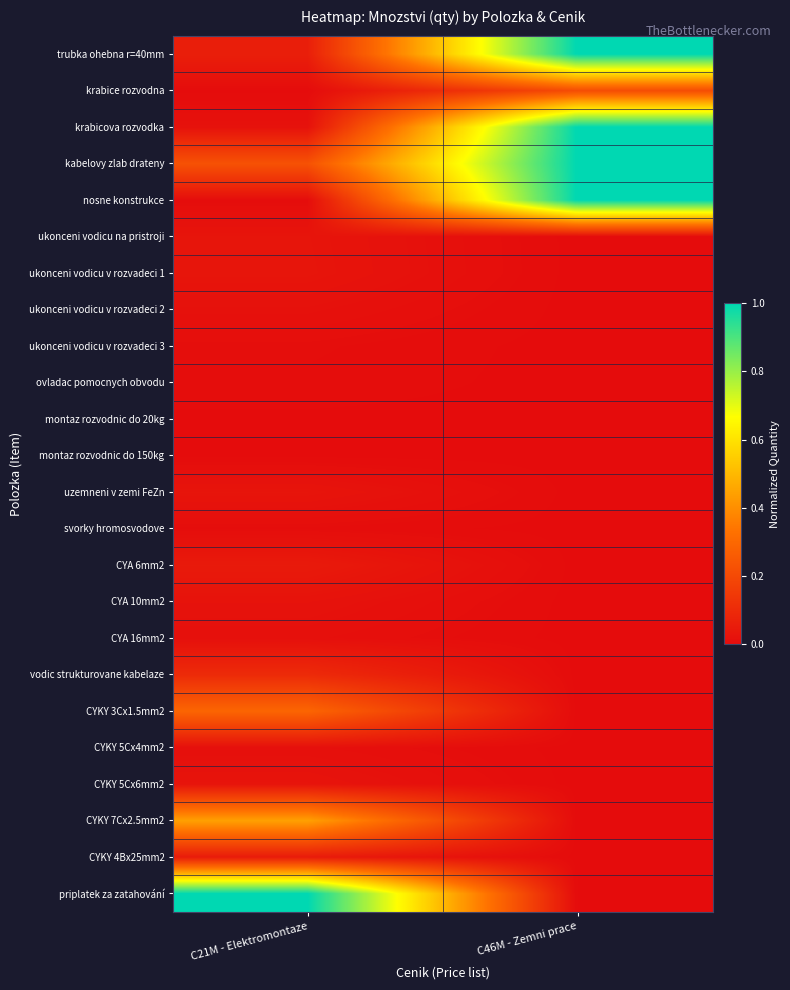

Reading left to right, what are all the values shown in this chart?

trubka ohebna r=40mm: C21M - Elektromontaze=0.1	C46M - Zemni prace=1.0
krabice rozvodna: C21M - Elektromontaze=0.0	C46M - Zemni prace=0.2
krabicova rozvodka: C21M - Elektromontaze=0.0	C46M - Zemni prace=1.0
kabelovy zlab drateny: C21M - Elektromontaze=0.2	C46M - Zemni prace=1.0
nosne konstrukce: C21M - Elektromontaze=0.0	C46M - Zemni prace=1.0
ukonceni vodicu na pristroji: C21M - Elektromontaze=0.0	C46M - Zemni prace=0.0
ukonceni vodicu v rozvadeci 1: C21M - Elektromontaze=0.0	C46M - Zemni prace=0.0
ukonceni vodicu v rozvadeci 2: C21M - Elektromontaze=0.0	C46M - Zemni prace=0.0
ukonceni vodicu v rozvadeci 3: C21M - Elektromontaze=0.0	C46M - Zemni prace=0.0
ovladac pomocnych obvodu: C21M - Elektromontaze=0.0	C46M - Zemni prace=0.0
montaz rozvodnic do 20kg: C21M - Elektromontaze=0.0	C46M - Zemni prace=0.0
montaz rozvodnic do 150kg: C21M - Elektromontaze=0.0	C46M - Zemni prace=0.0
uzemneni v zemi FeZn: C21M - Elektromontaze=0.0	C46M - Zemni prace=0.0
svorky hromosvodove: C21M - Elektromontaze=0.0	C46M - Zemni prace=0.0
CYA 6mm2: C21M - Elektromontaze=0.0	C46M - Zemni prace=0.0
CYA 10mm2: C21M - Elektromontaze=0.0	C46M - Zemni prace=0.0
CYA 16mm2: C21M - Elektromontaze=0.0	C46M - Zemni prace=0.0
vodic strukturovane kabelaze: C21M - Elektromontaze=0.1	C46M - Zemni prace=0.0
CYKY 3Cx1.5mm2: C21M - Elektromontaze=0.3	C46M - Zemni prace=0.0
CYKY 5Cx4mm2: C21M - Elektromontaze=0.0	C46M - Zemni prace=0.0
CYKY 5Cx6mm2: C21M - Elektromontaze=0.0	C46M - Zemni prace=0.0
CYKY 7Cx2.5mm2: C21M - Elektromontaze=0.4	C46M - Zemni prace=0.0
CYKY 4Bx25mm2: C21M - Elektromontaze=0.0	C46M - Zemni prace=0.0
priplatek za zatahování: C21M - Elektromontaze=1.0	C46M - Zemni prace=0.0